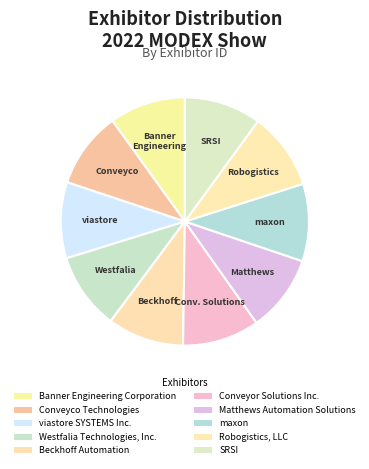

Count the number of slices in the pie.

10